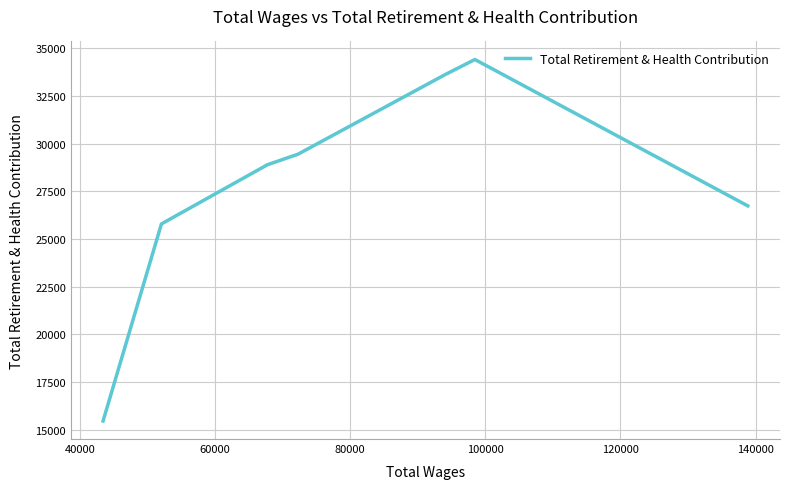

How many lines are shown in the chart?

1